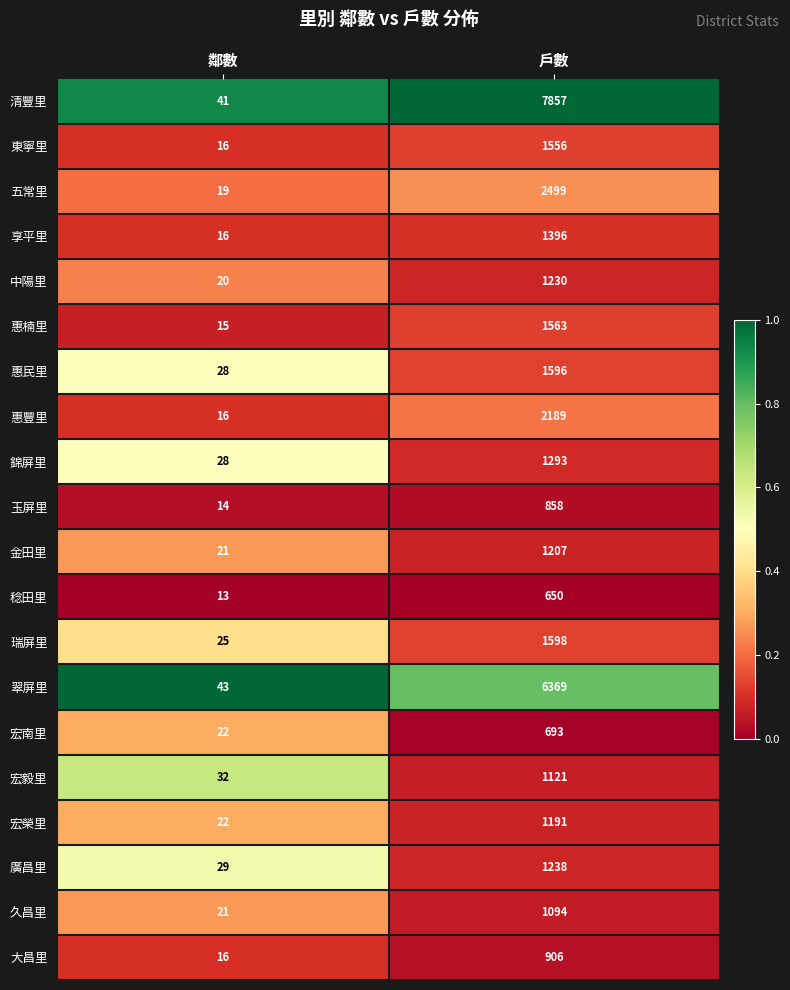

Is the value of 五常里 at 戶數 greater than the value of 惠民里 at 戶數?

Yes